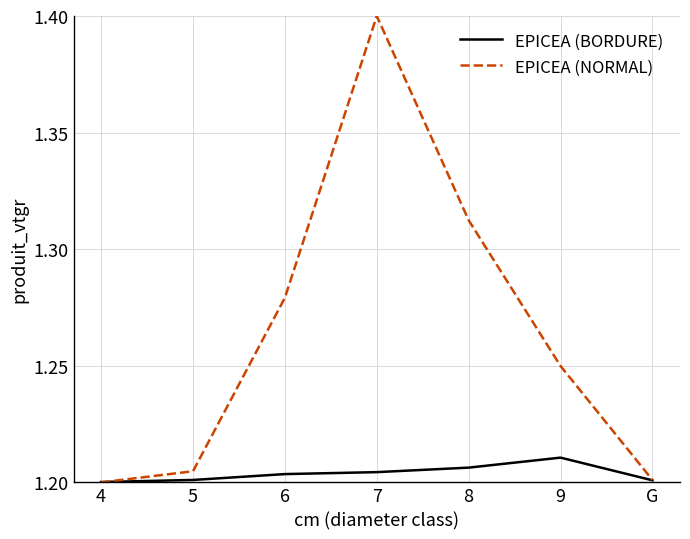

What position from the right is 7?

4